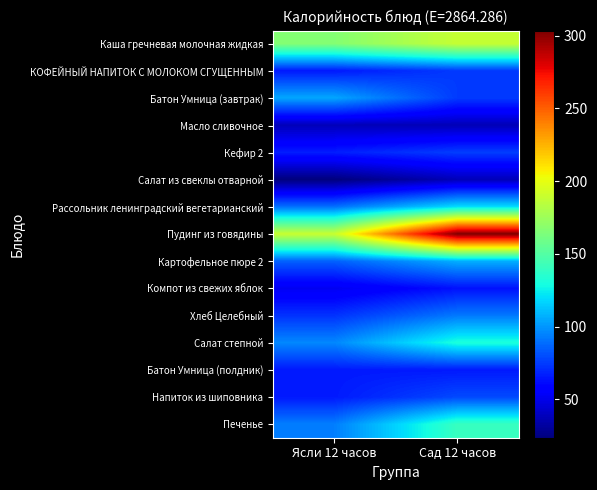

Reading left to right, extract all data points from this chart.

Каша гречневая молочная жидкая: Ясли 12 часов=166.3	Сад 12 часов=188.5
КОФЕЙНЫЙ НАПИТОК С МОЛОКОМ СГУЩЕННЫМ: Ясли 12 часов=65.3	Сад 12 часов=74.7
Батон Умница (завтрак): Ясли 12 часов=104.8	Сад 12 часов=74.9
Масло сливочное: Ясли 12 часов=37.4	Сад 12 часов=37.4
Кефир 2: Ясли 12 часов=66.9	Сад 12 часов=75.8
Салат из свеклы отварной: Ясли 12 часов=23.6	Сад 12 часов=37.7
Рассольник ленинградский вегетарианский: Ясли 12 часов=89.8	Сад 12 часов=119.7
Пудинг из говядины: Ясли 12 часов=189.6	Сад 12 часов=303.4
Картофельное пюре 2: Ясли 12 часов=85.5	Сад 12 часов=106.8
Компот из свежих яблок: Ясли 12 часов=51.4	Сад 12 часов=63.3
Хлеб Целебный: Ясли 12 часов=72.7	Сад 12 часов=92.3
Салат степной: Ясли 12 часов=96.0	Сад 12 часов=130.9
Батон Умница (полдник): Ясли 12 часов=65.5	Сад 12 часов=65.5
Напиток из шиповника: Ясли 12 часов=65.8	Сад 12 часов=79.0
Печенье: Ясли 12 часов=93.5	Сад 12 часов=140.2